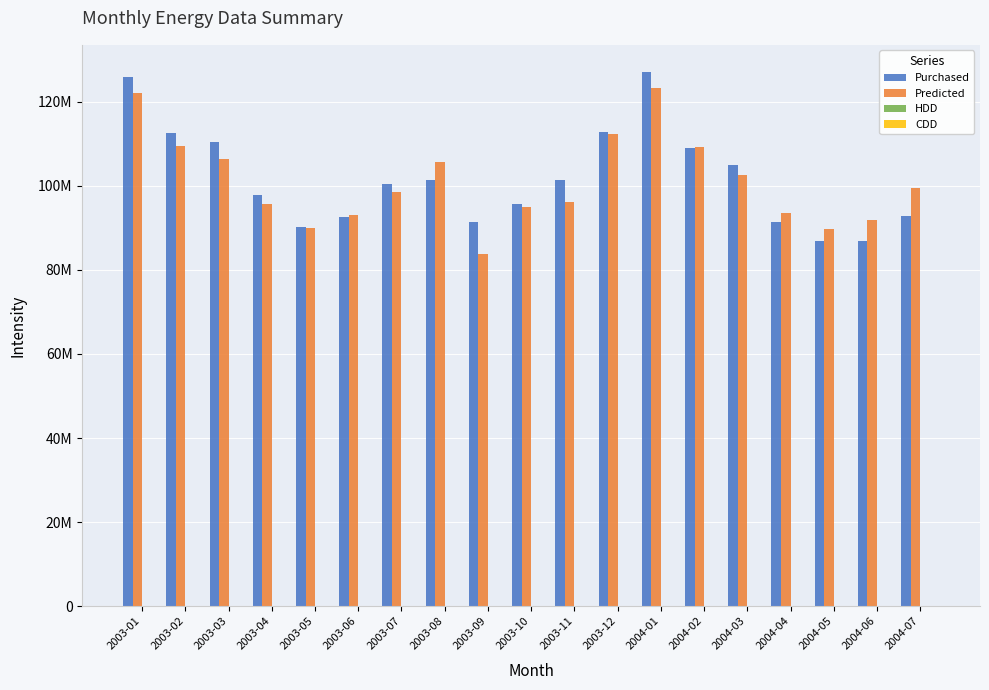

Are the bars grouped side by side (vs. stacked)?

Yes